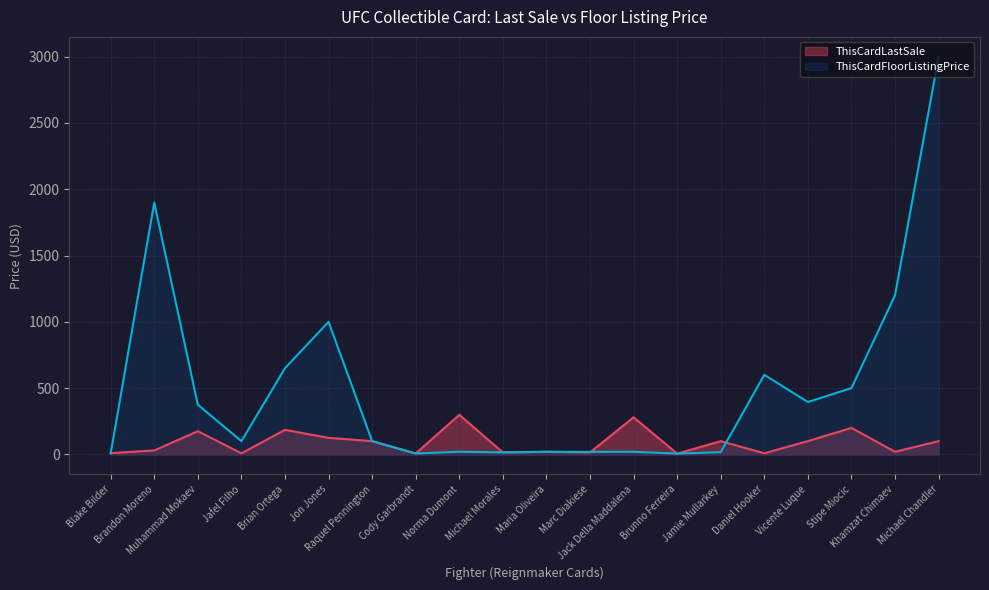

Which series changed the most between Daniel Hooker and Michael Chandler?

ThisCardFloorListingPrice